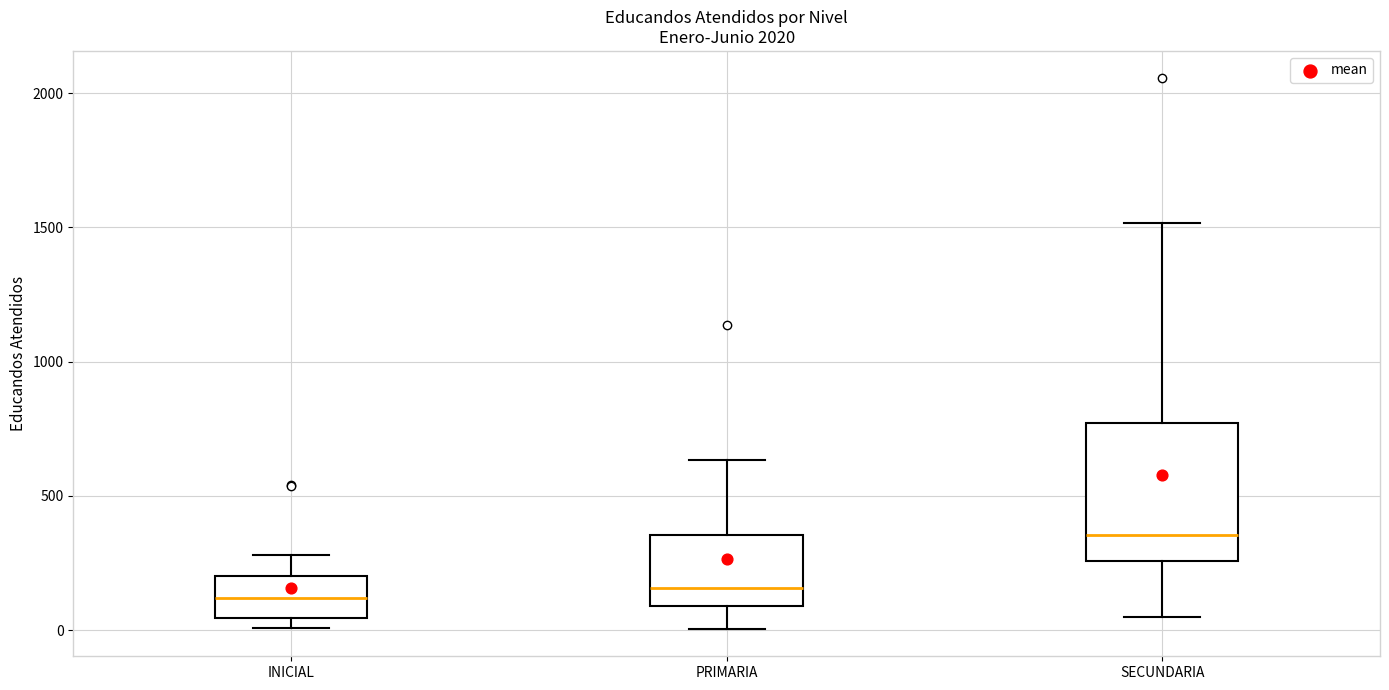

Where is the lower edge of the box for PRIMARIA on the y-axis? The values are not printed on the chart, so give them approximately, as read against the axis.

100